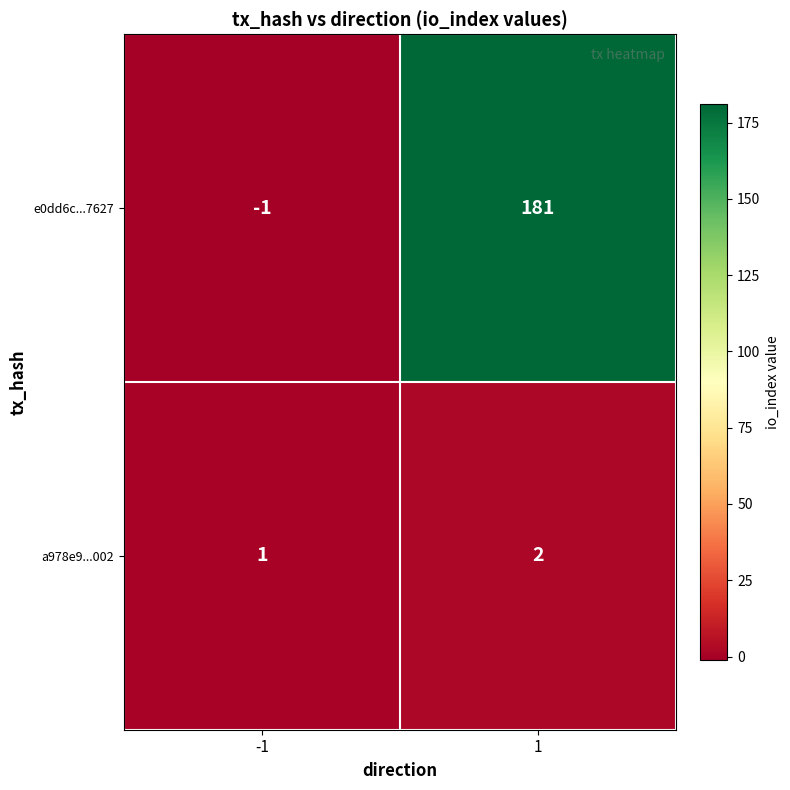

What is the difference between the highest and lowest values at 1?

179